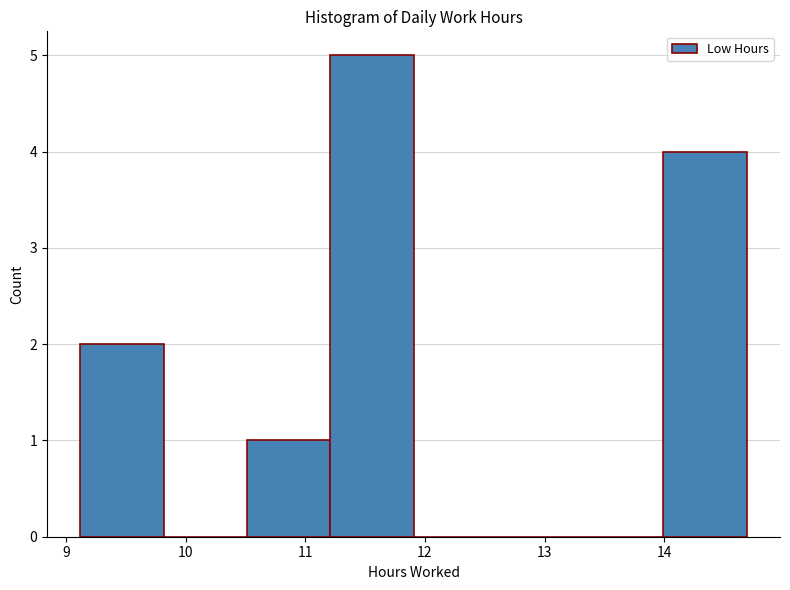

Reading left to right, transcribe this chart: for each bar, give the range it covers on the x-axis and its height. Neither the bar edges nor the heights are printed on the chart, so give them approximately, as read against the axes.

9.1 to 9.8: 2
9.8 to 10.5: 0
10.5 to 11.2: 1
11.2 to 11.9: 5
11.9 to 12.6: 0
12.6 to 13.3: 0
13.3 to 14.0: 0
14.0 to 14.7: 4